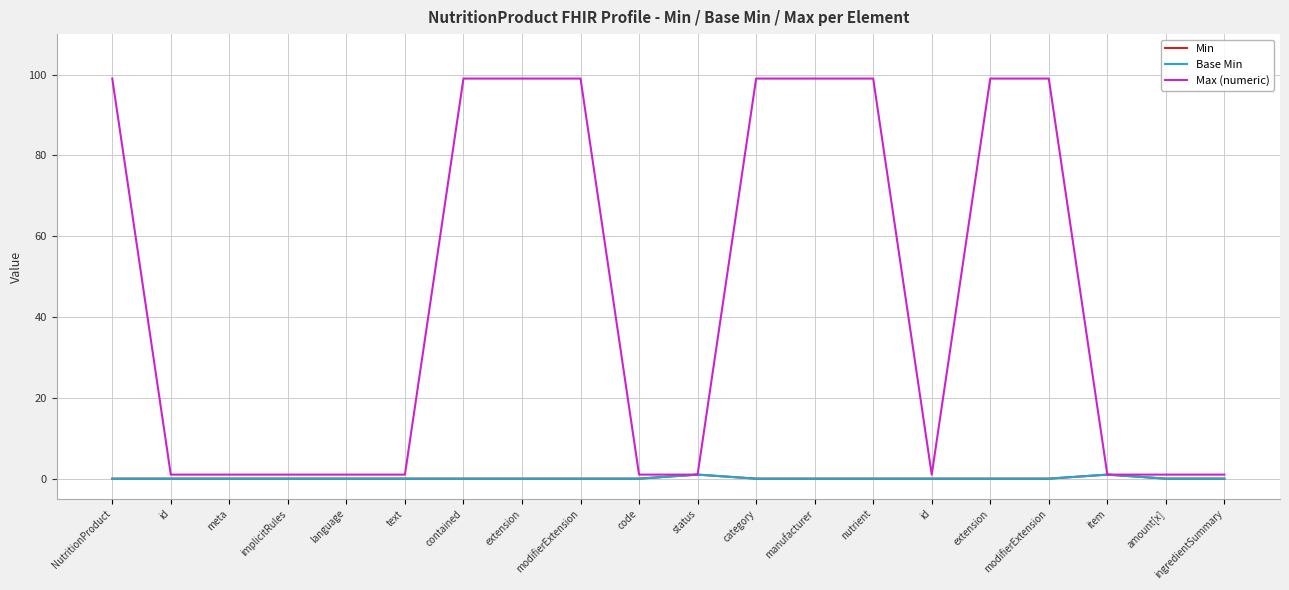

Does the chart have visible grid lines?

Yes